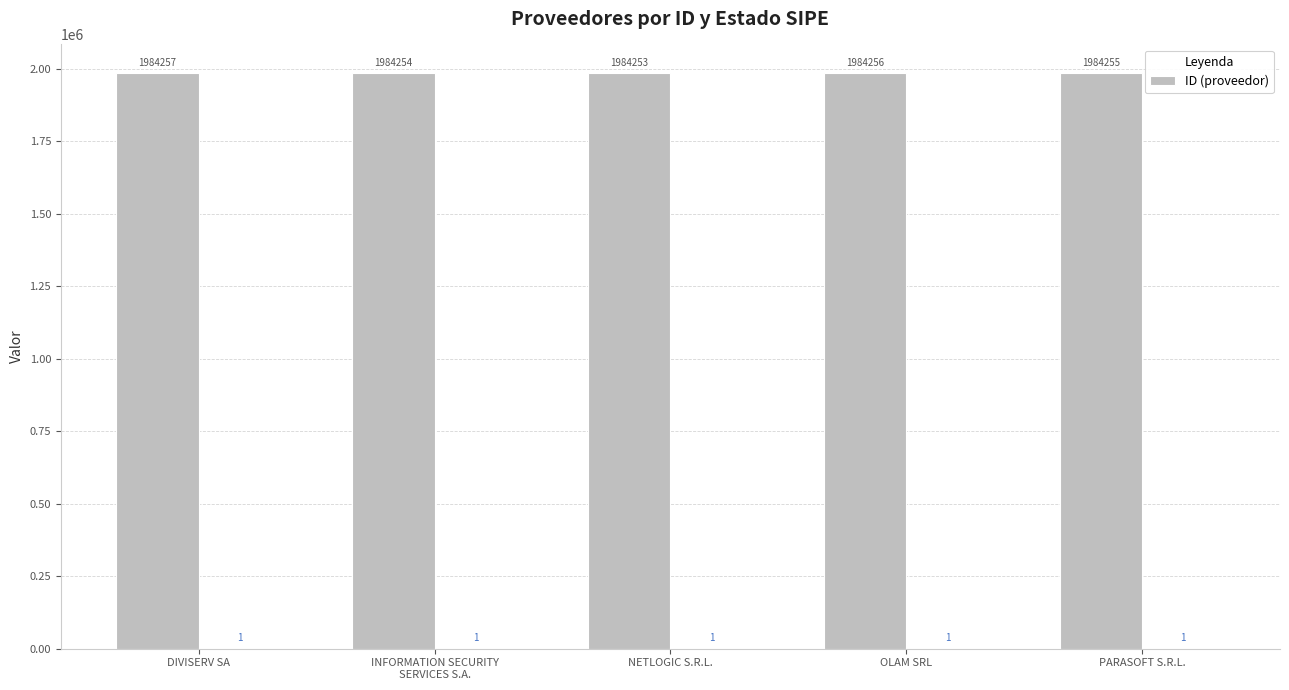

What is the change in value from DIVISERV SA to INFORMATION SECURITY
SERVICES S.A.?

-3